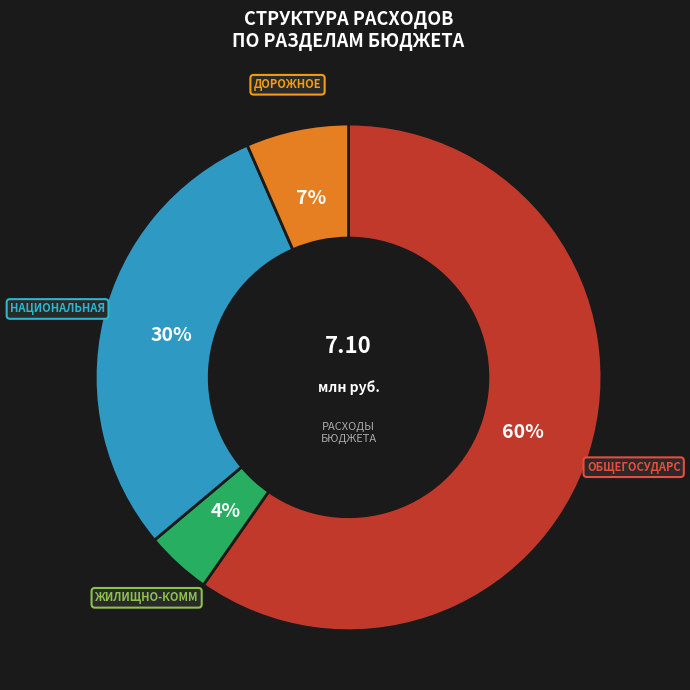

To the nearest percent, what is the average slice percentage?

25%